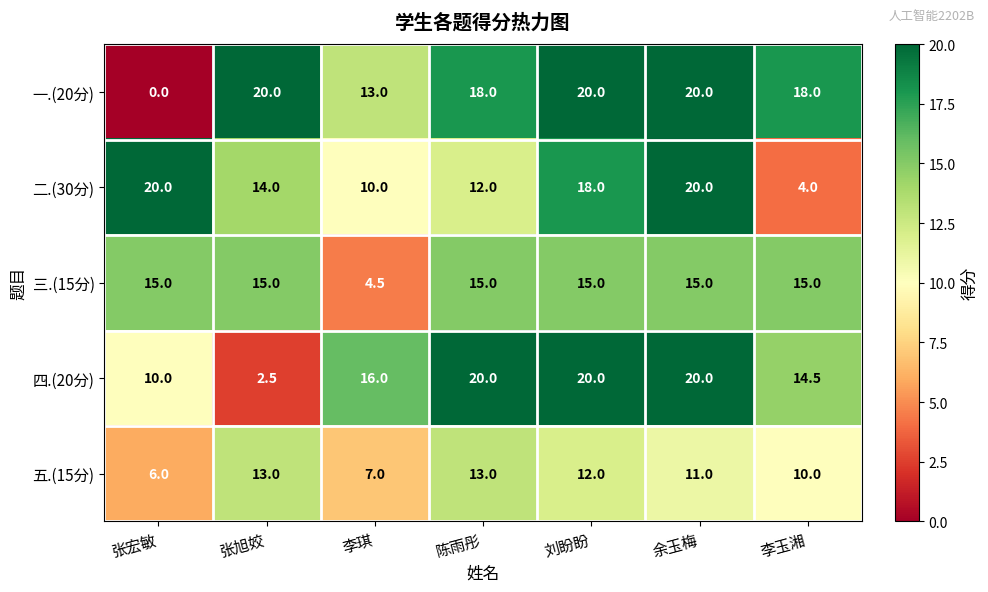

Between 张旭姣 and 刘盼盼, which series saw the biggest shift?

四.(20分)